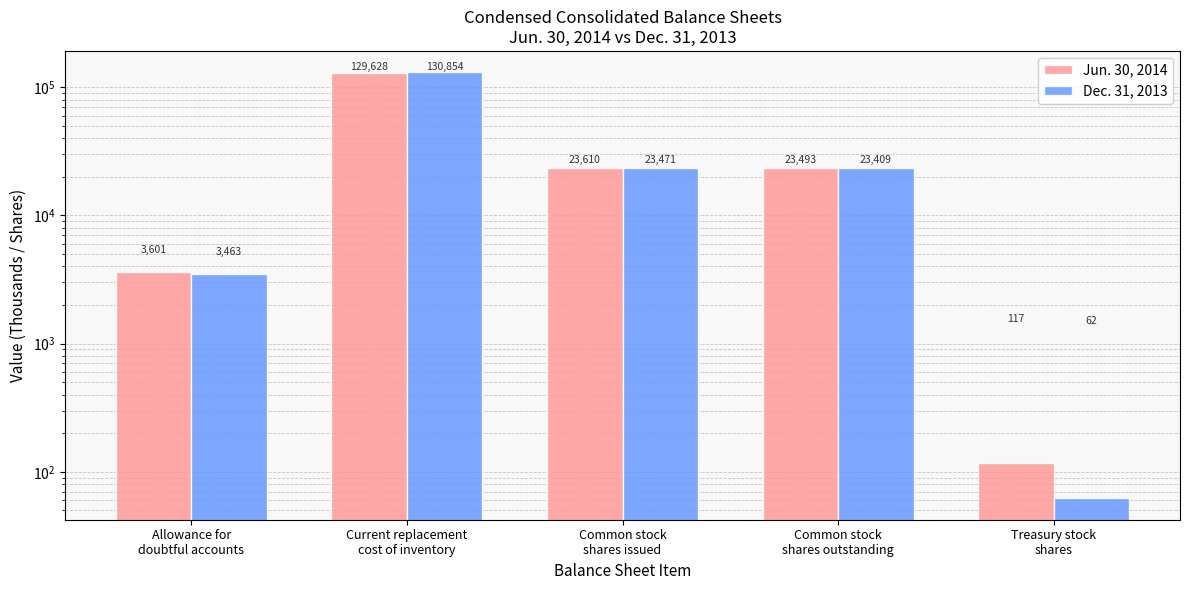

The Jun. 30, 2014 series shows 14771 at Common stock
shares issued. True or false?

False